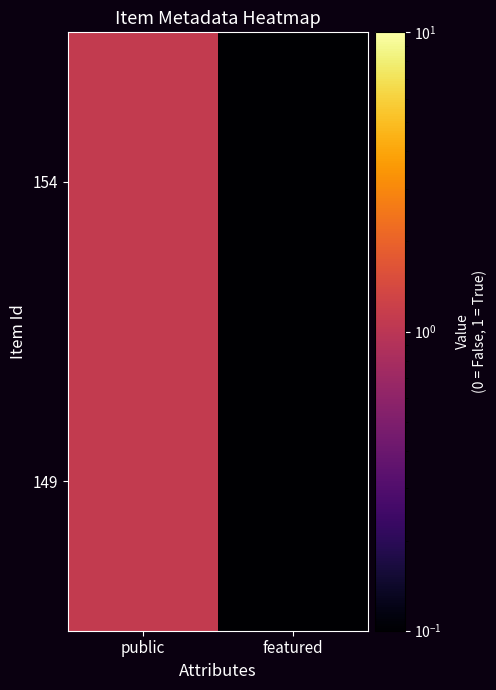

How many series are shown in this chart?

2